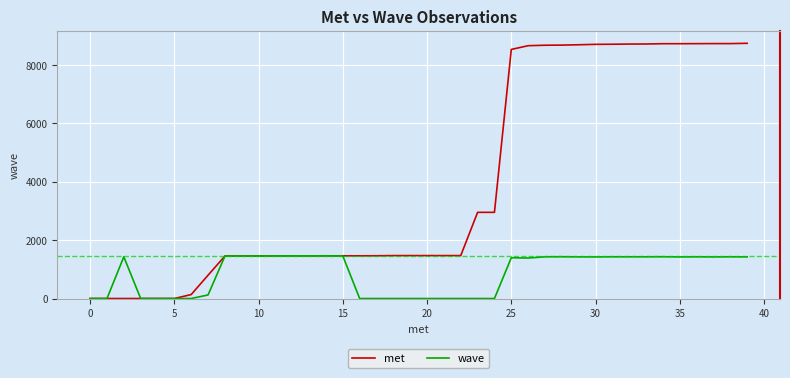

List the series in order of their overall mean, highest first.

met, wave